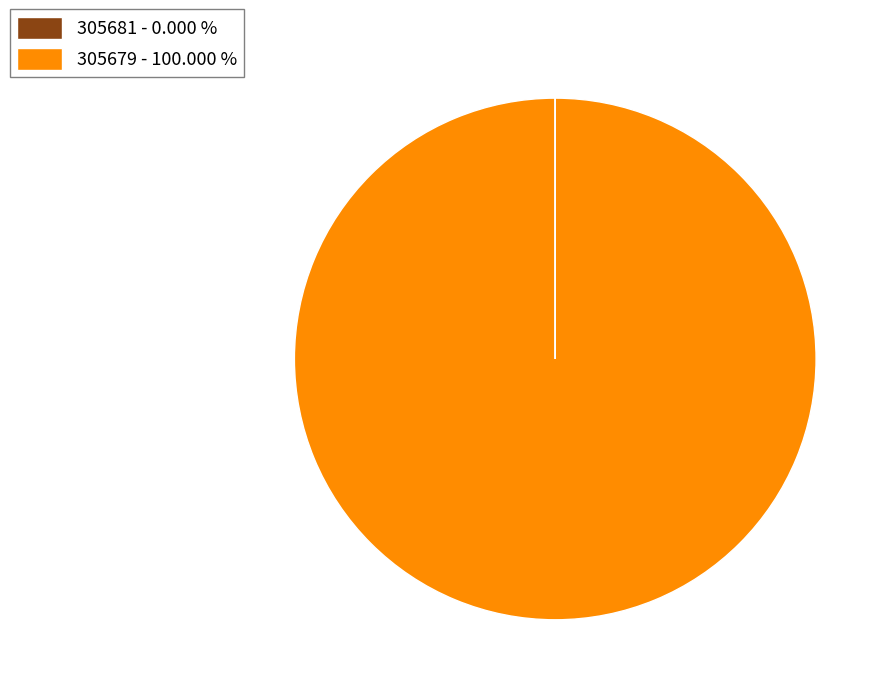

Does 305679 - 100.000 % represent more than half of the total?

Yes